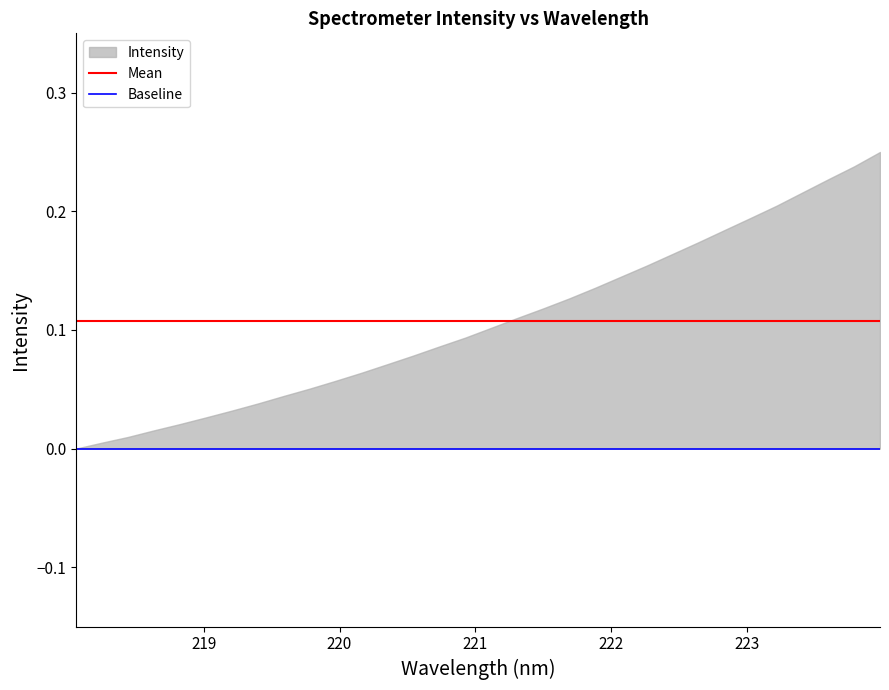

True or false: Mean and Baseline intersect in this chart.

False